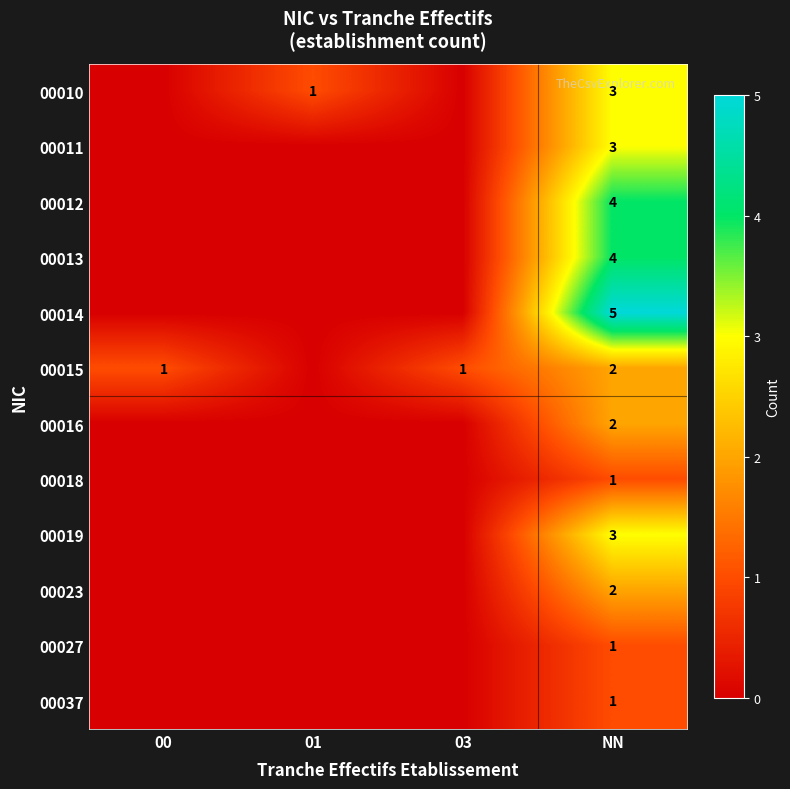

True or false: 00018 has a value of 2 at NN.

False